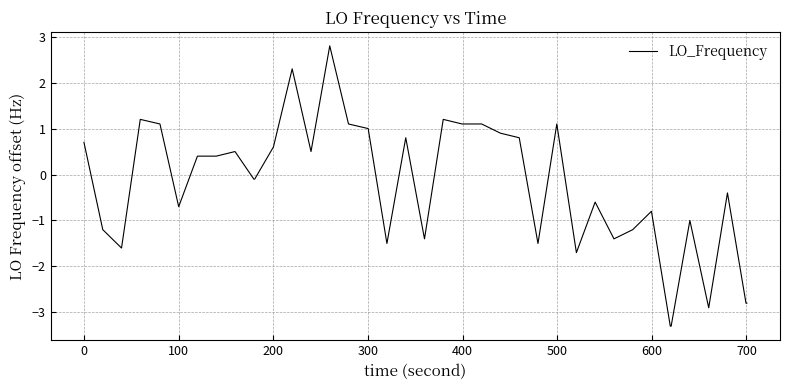

What is the sum of all values?

-9.6